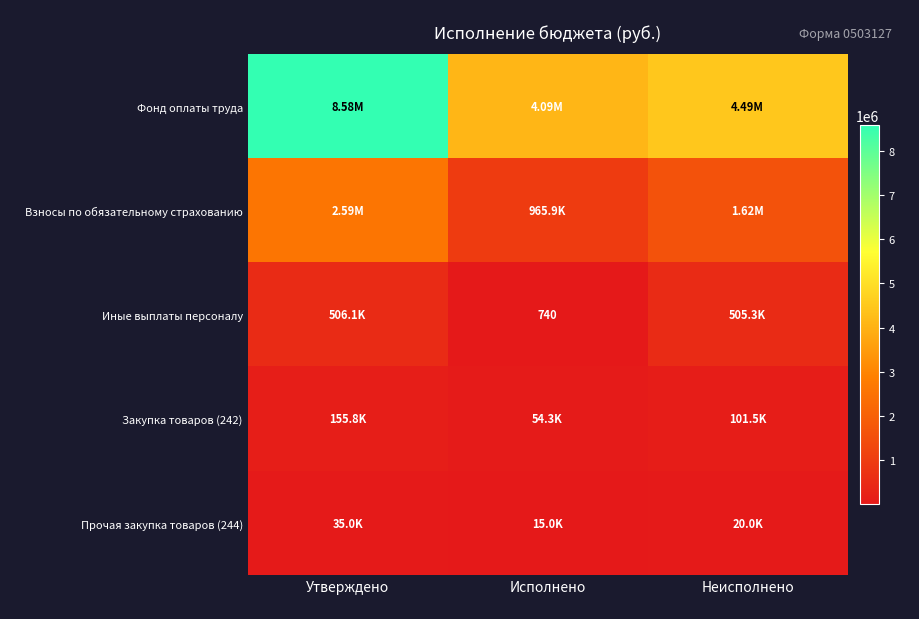

Is it true that Прочая закупка товаров (244) equals 35000.0 at Утверждено?

True